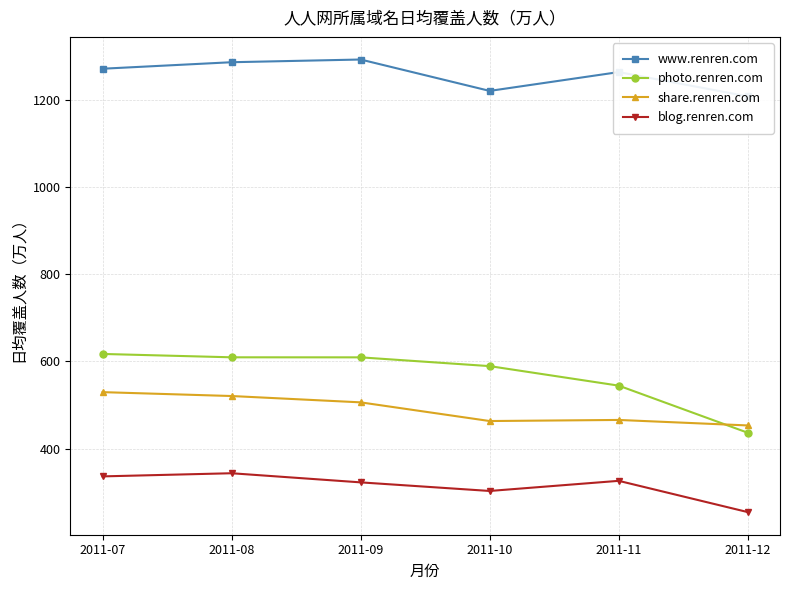

Where does the www.renren.com series first go above 1270?

2011-07